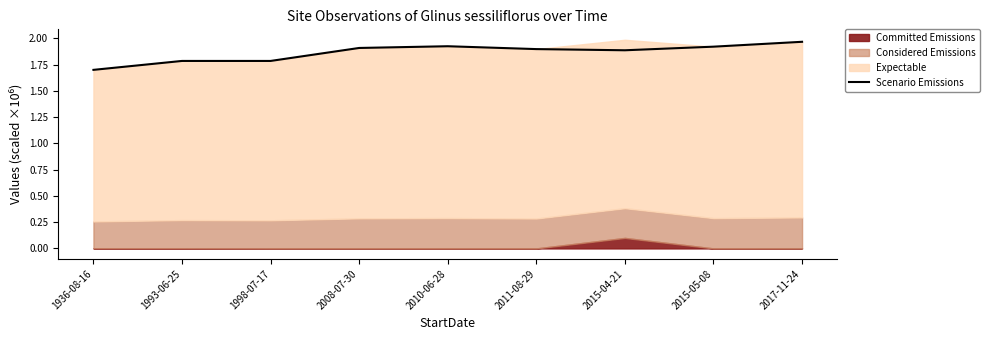

What is the value of the 9th point from the left?

2.0